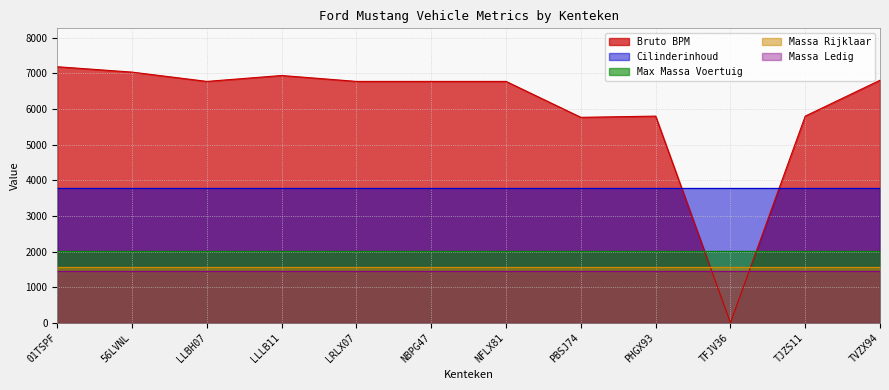

True or false: massa_rijklaar and cilinderinhoud intersect in this chart.

False